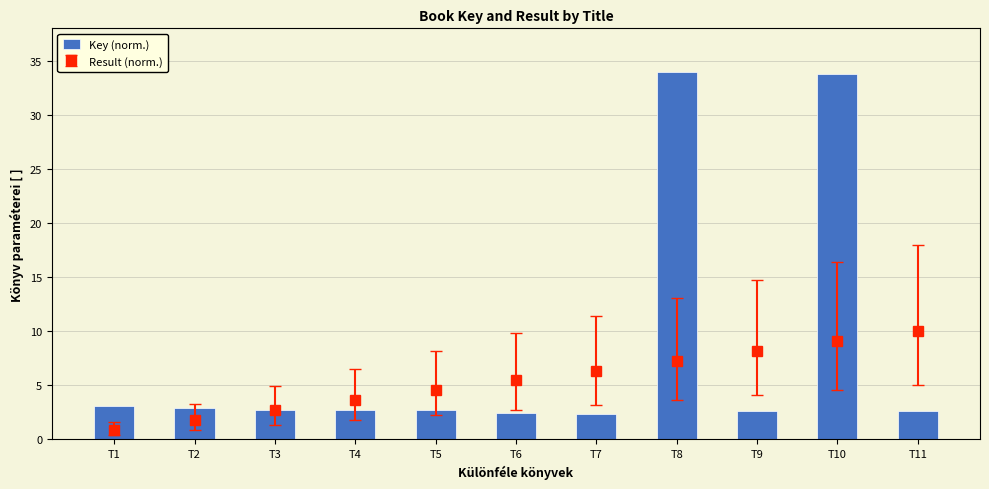

What is the maximum value shown in the chart?

34.0